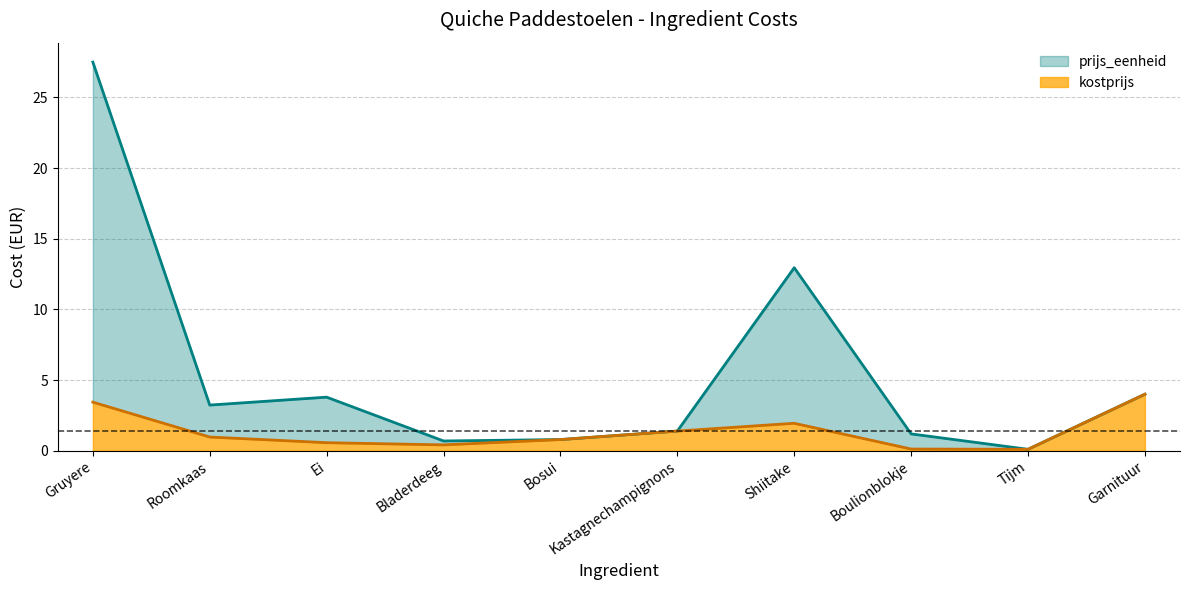

What is the difference between the second highest and second lowest values in the prijs_eenheid series?

12.3